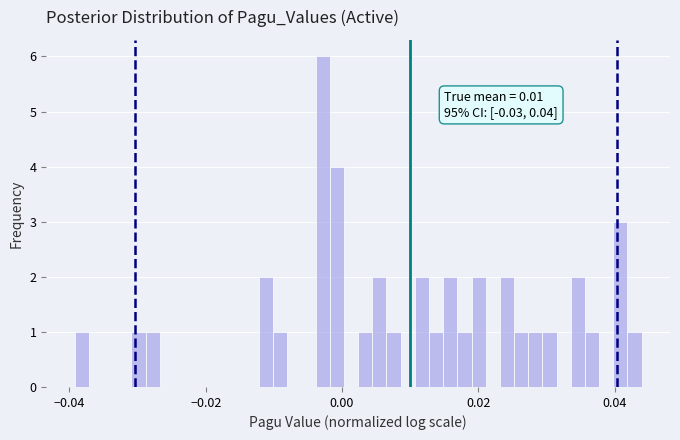

Read against the x-axis, roughly where is the centre of the tallest bar?

-0.002